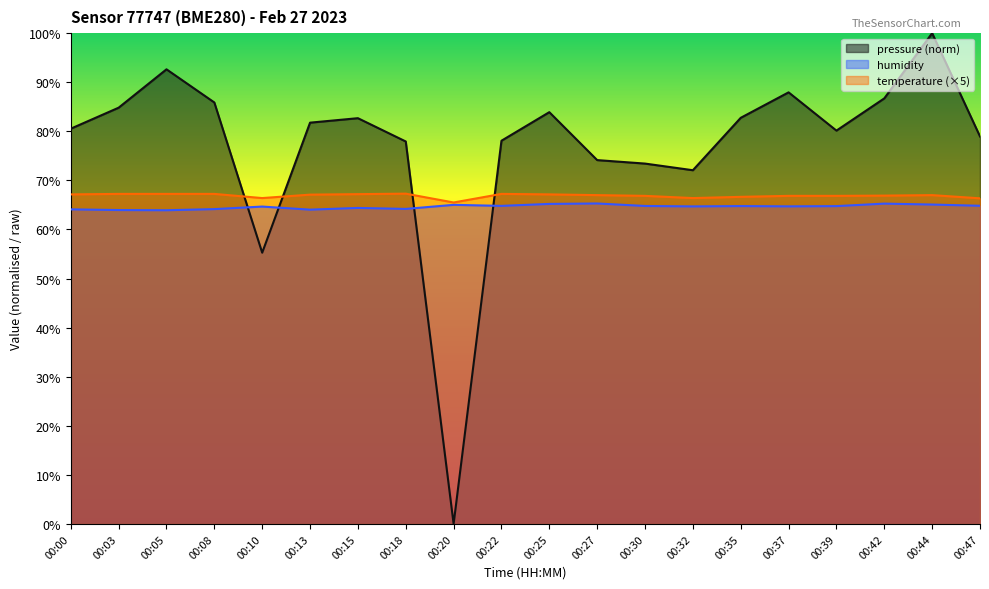

How many intersections are there between humidity and pressure?

4